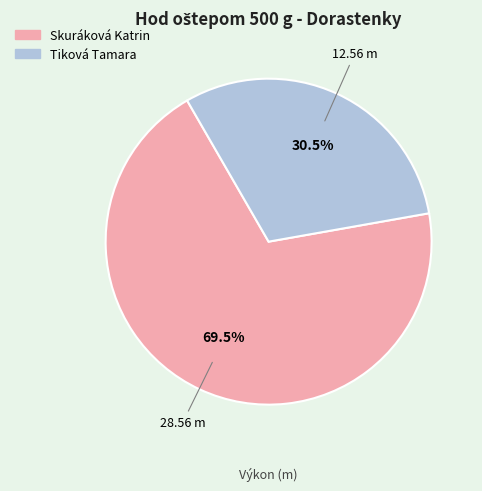

What is the ratio of the value at Skuráková Katrin to the value at Tiková Tamara?

2.3